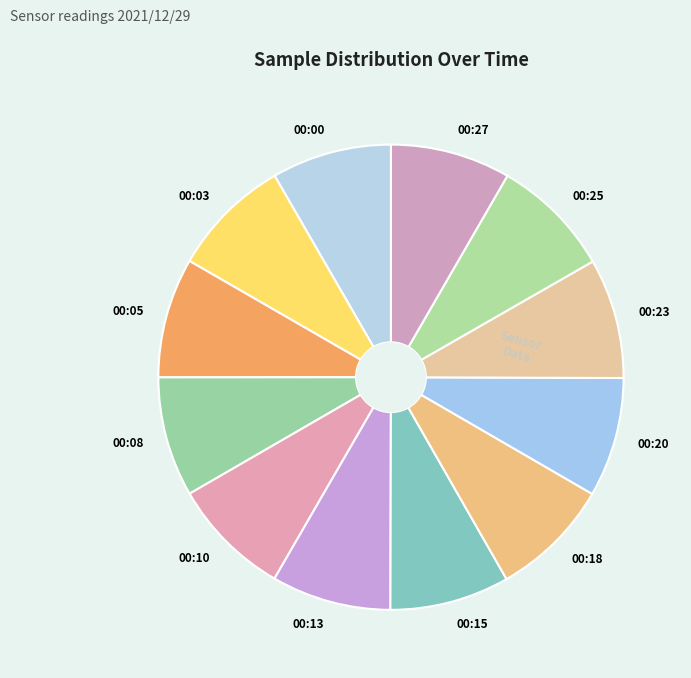

Count the number of slices in the pie.

12